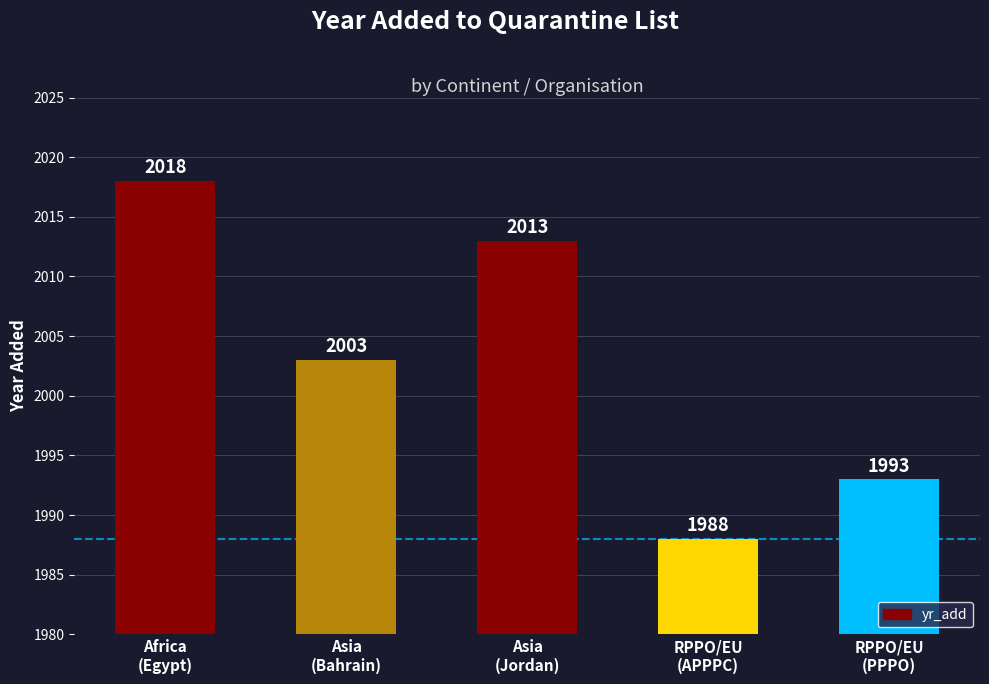

How many categories are shown in the chart?

5